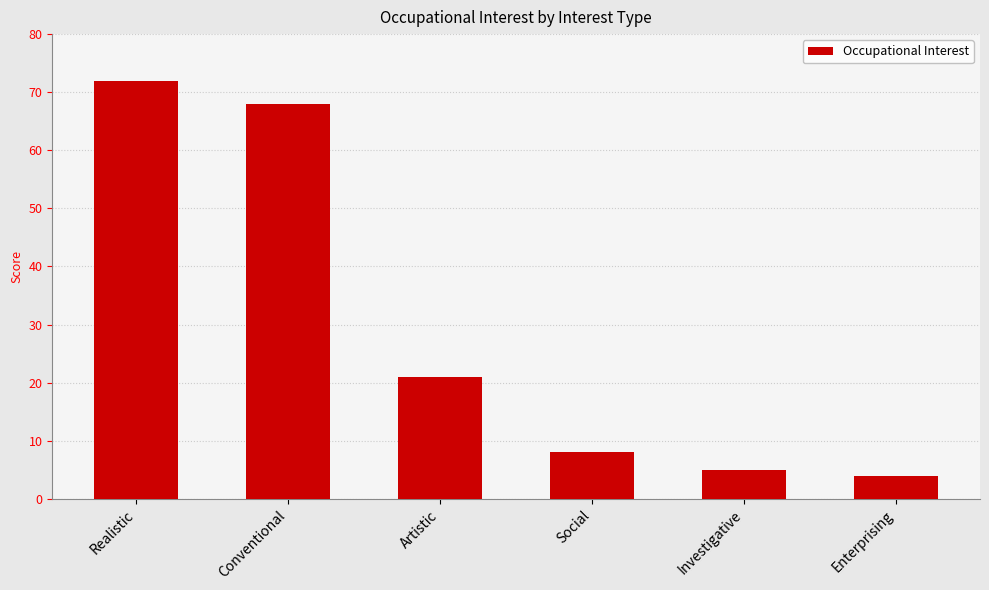

What is the difference between the maximum and minimum values?

68